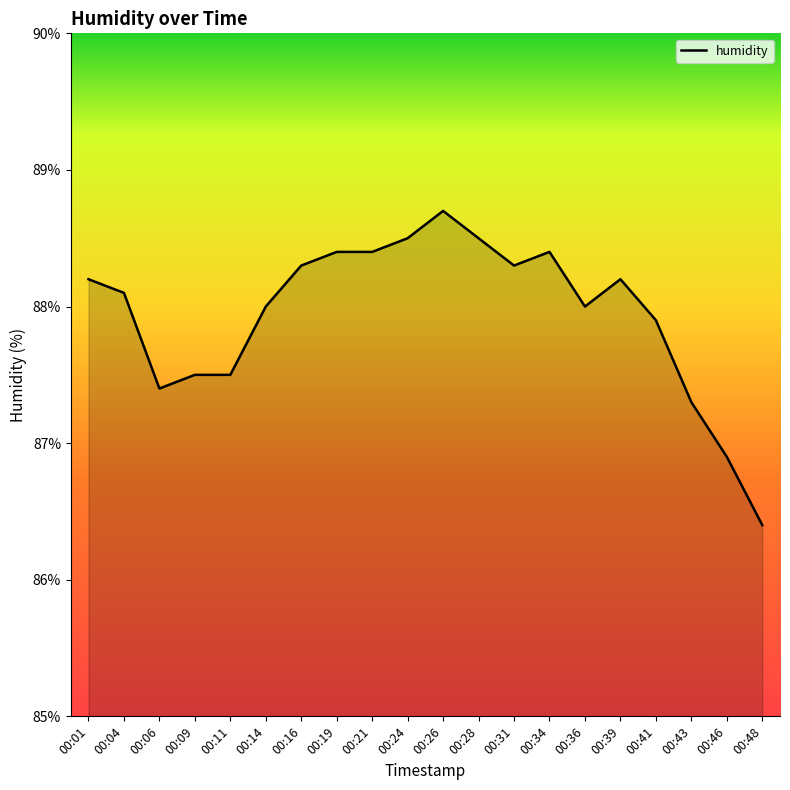

What is the maximum value shown in the chart?

88.7